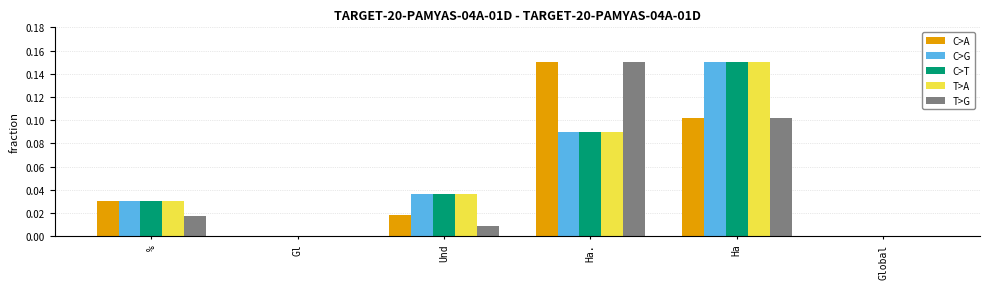

What is the sum of all C>A values?

0.3